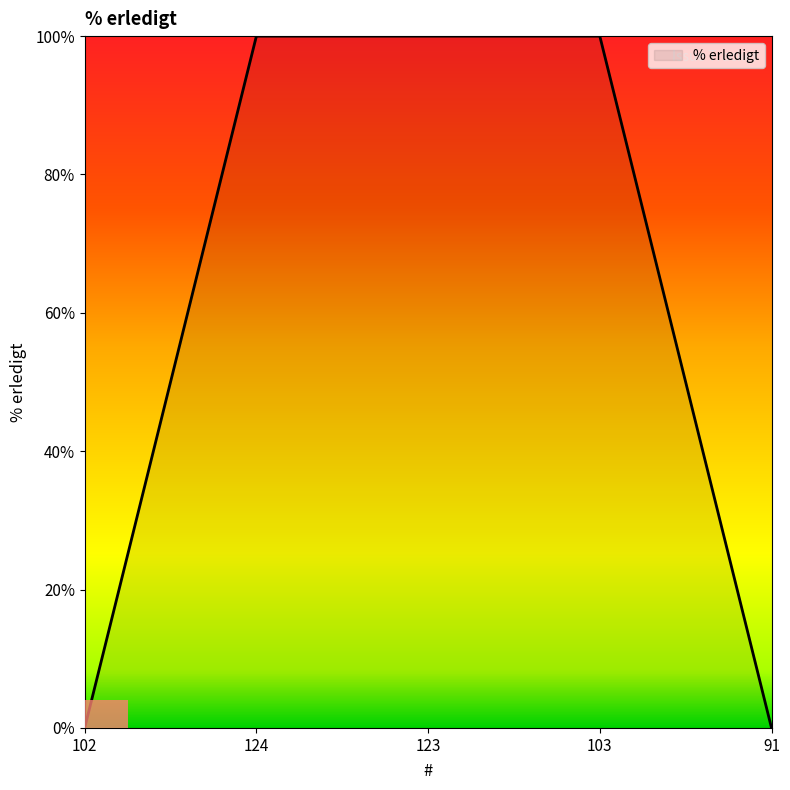

What is the label of the 1st bar from the right?

91